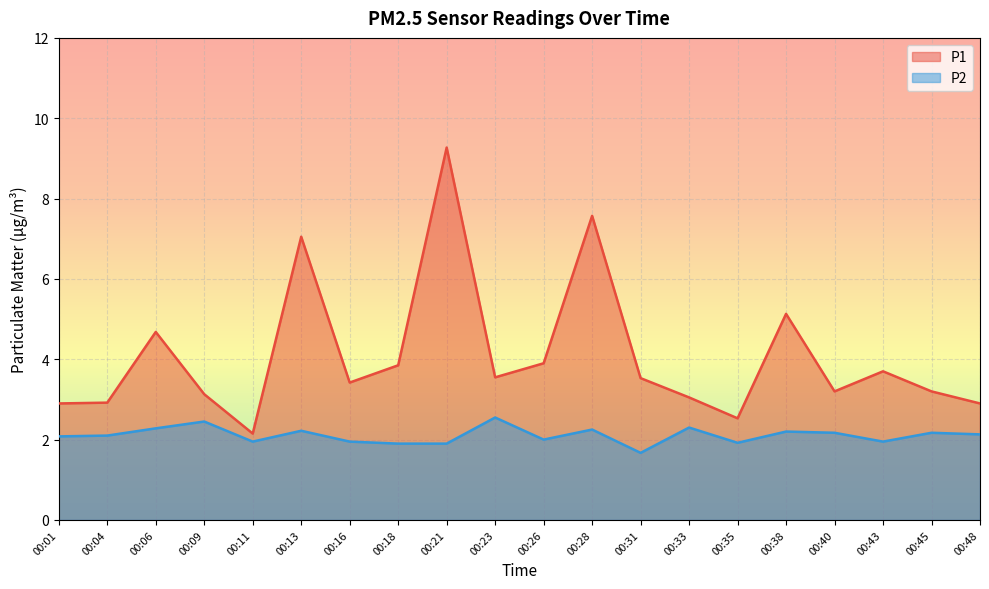

Rank the series at 00:11 from highest to lowest value.

P1, P2